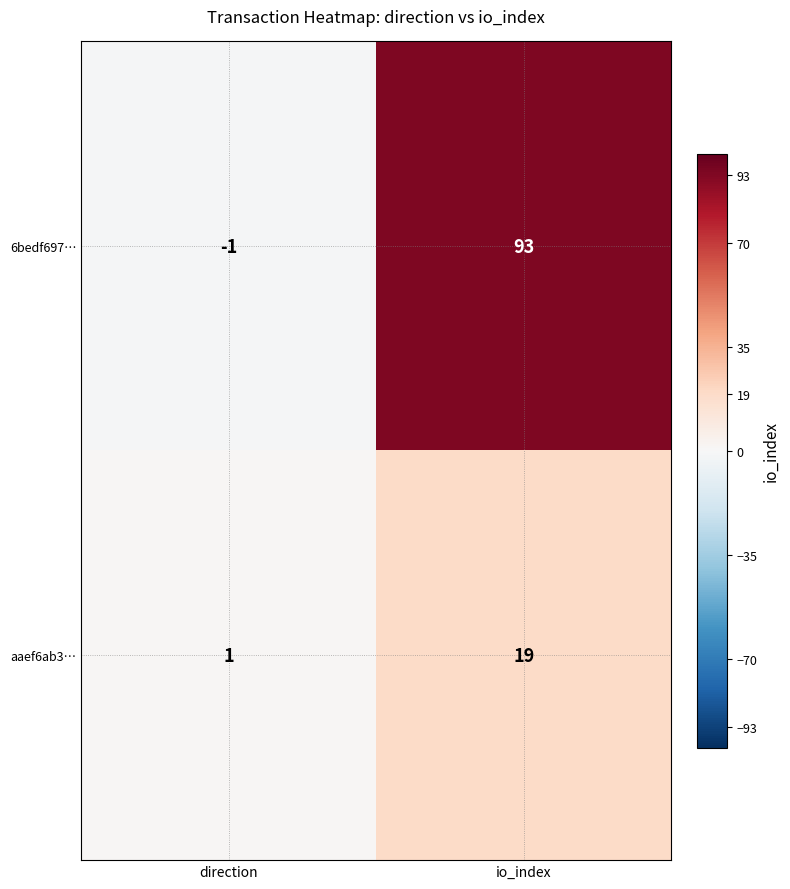

At which label is aaef6ab3… closest to 10?

direction